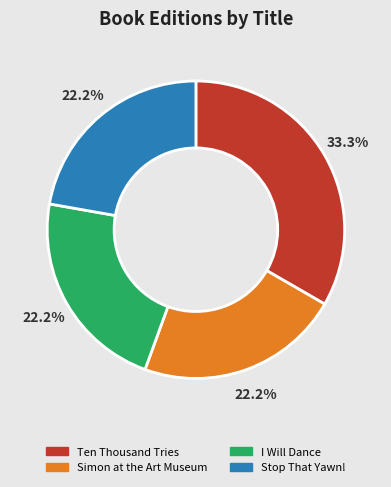

Approximately how many times larger is the value at I Will Dance compared to Ten Thousand Tries?

0.7